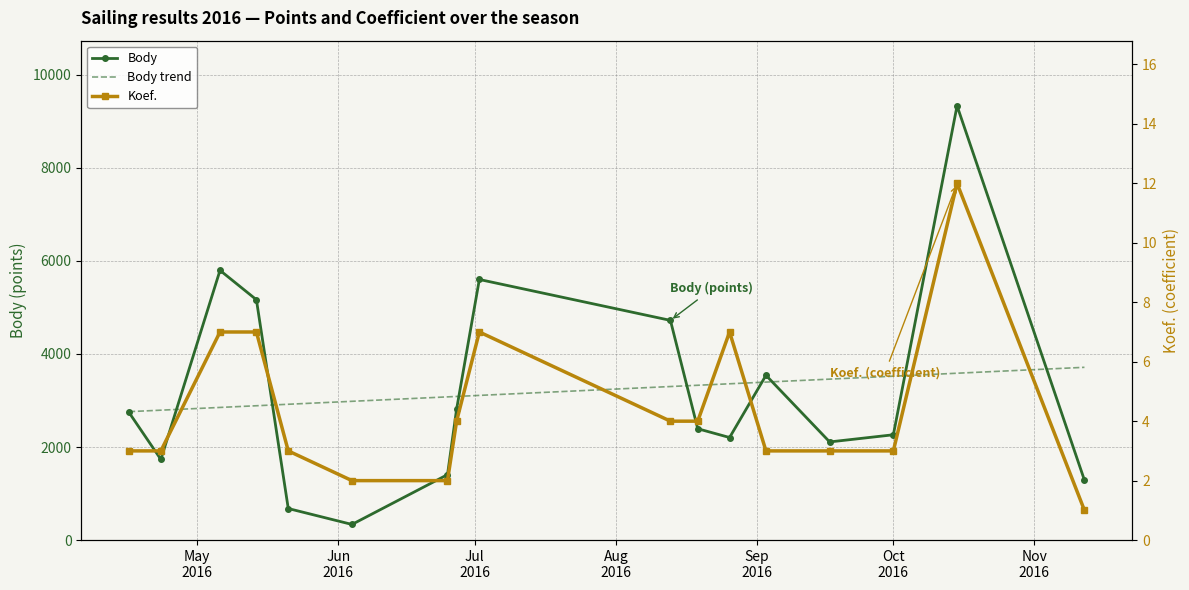

What is the difference between the maximum and minimum values in the Koef. series?

11.0